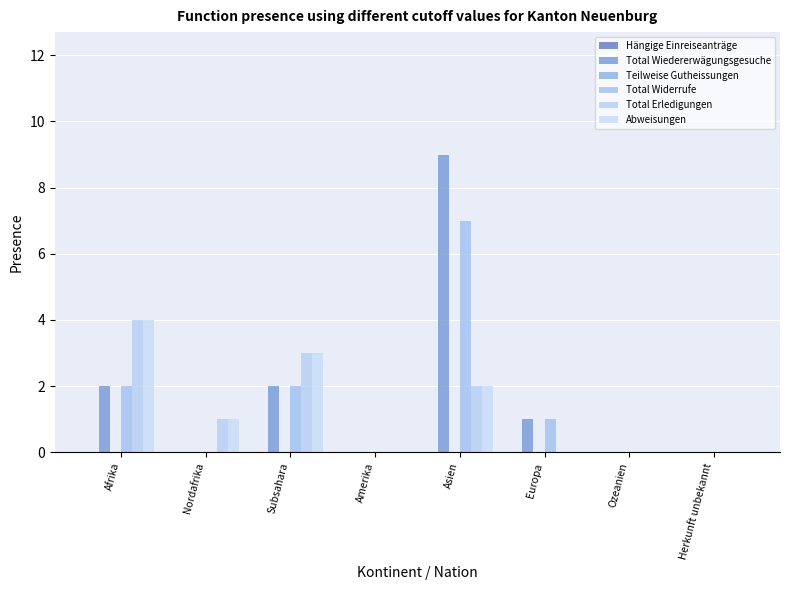

What is the approximate value of Total Erledigungen at Nordafrika?

1